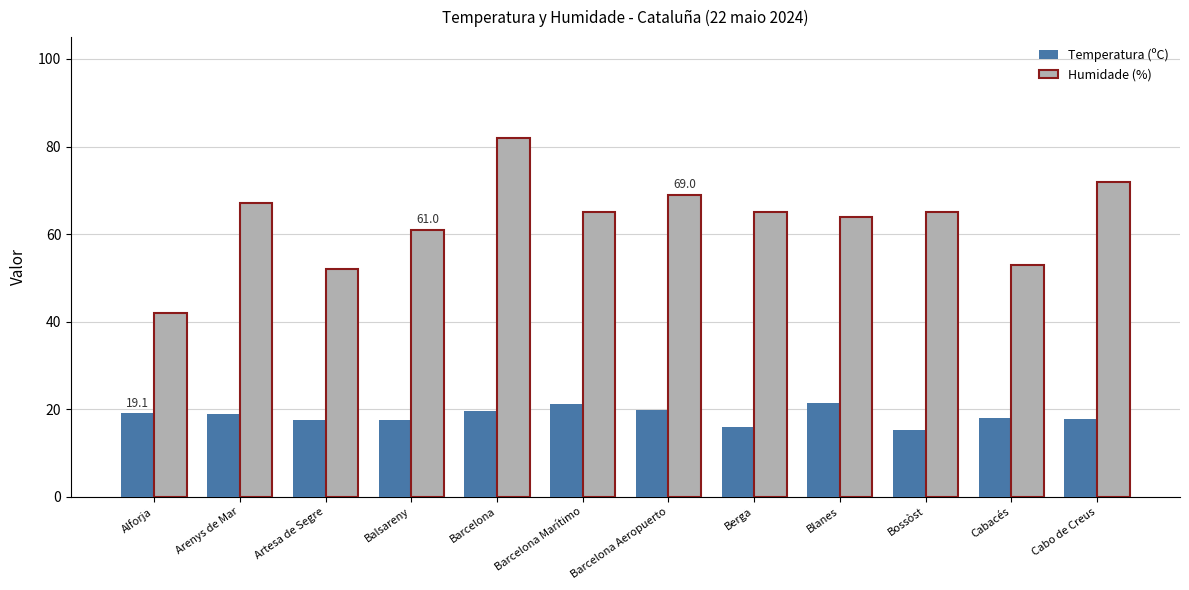

What is the maximum value for Humidade (%)?

82.0